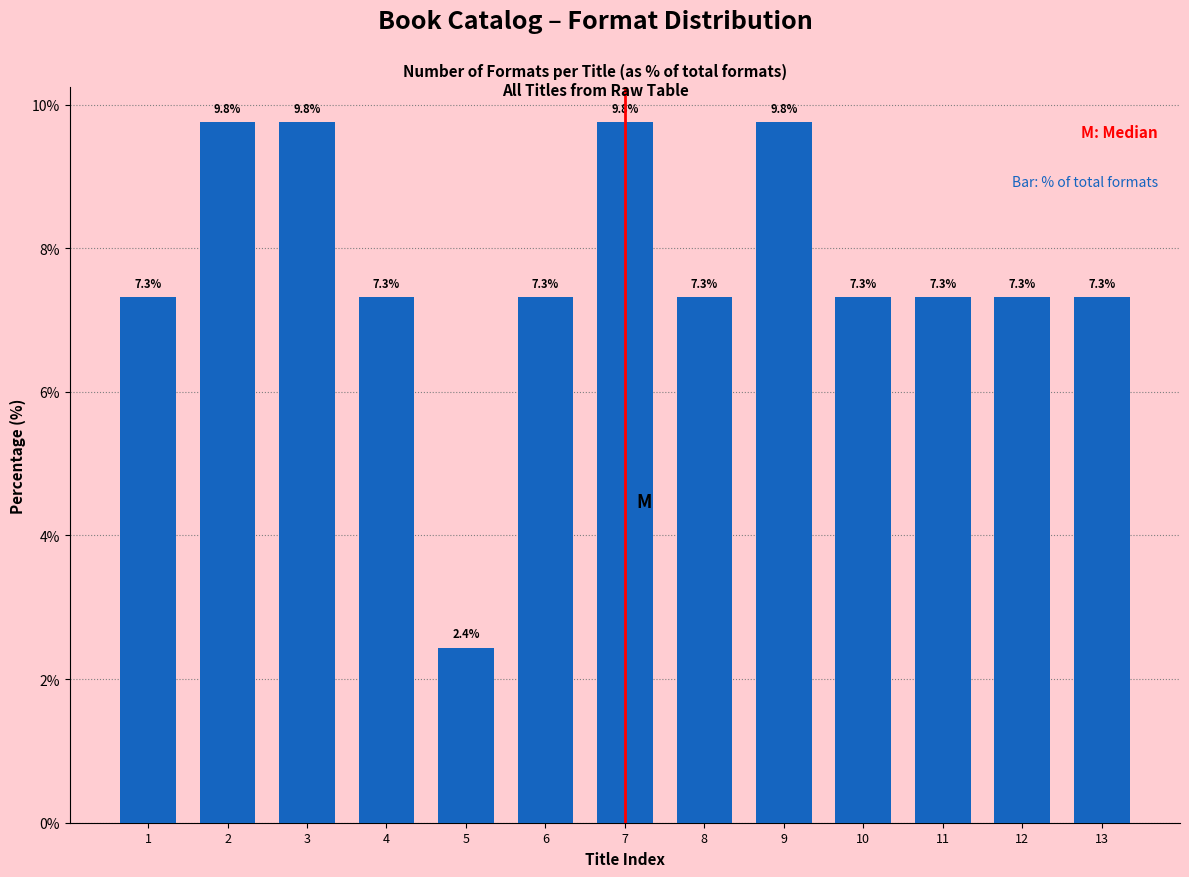

Reading left to right, list all the values displayed in this chart.

7.3	9.8	9.8	7.3	2.4	7.3	9.8	7.3	9.8	7.3	7.3	7.3	7.3